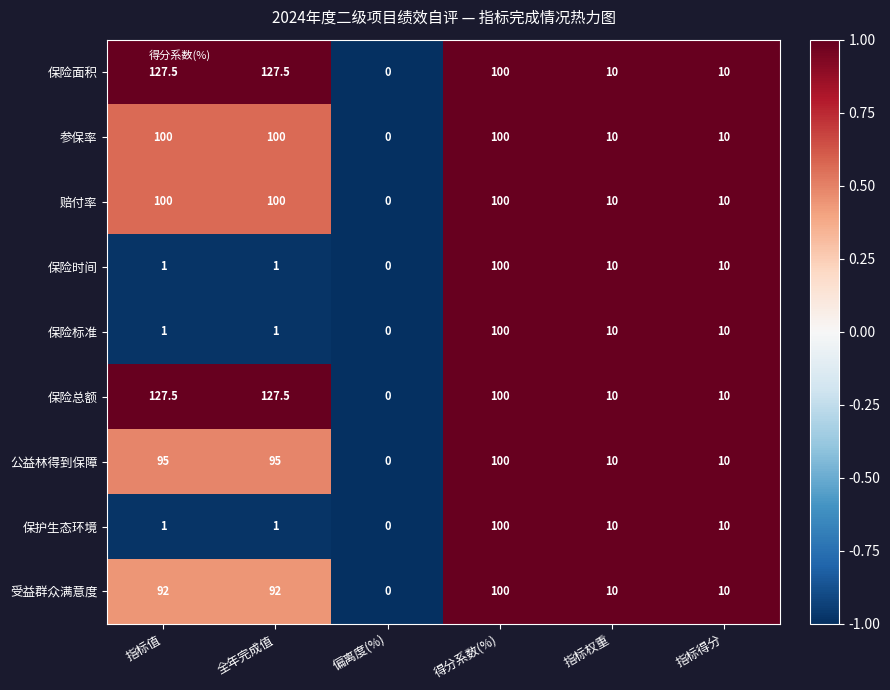

True or false: 保险面积 has a value of 57.4 at 偏离度(%).

False